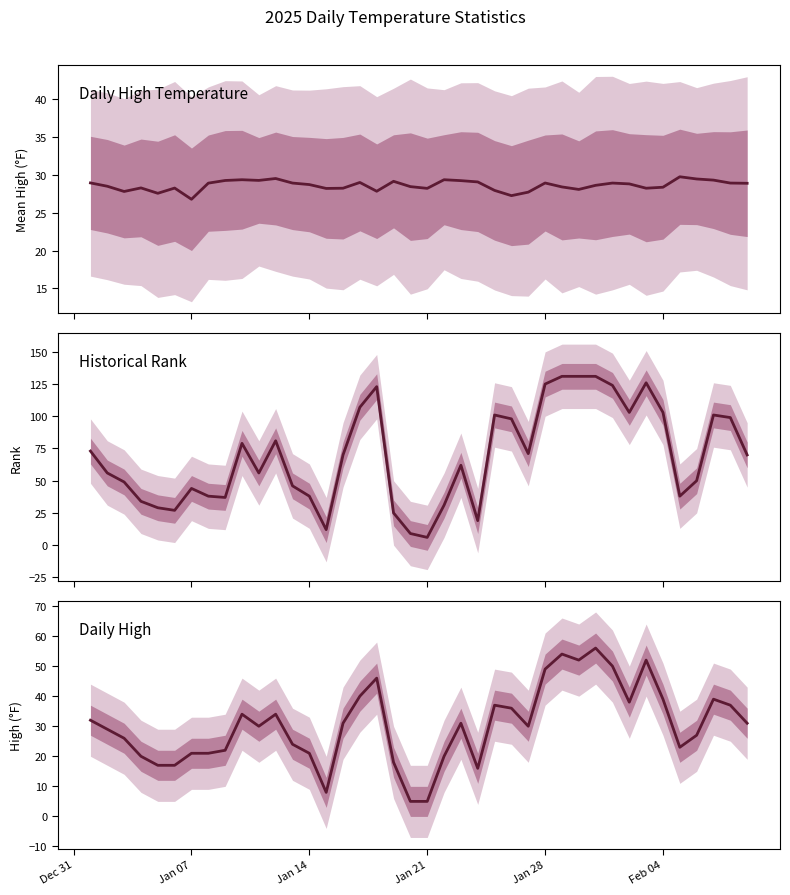

Reading right to left, list all the values displayed in this chart.

Daily High Temperature: 28.9	28.9	29.3	29.4	29.7	28.4	28.2	28.8	28.9	28.6	28.1	28.4	28.9	27.7	27.2	27.9	29.1	29.2	29.4	28.2	28.4	29.1	27.8	29.0	28.2	28.2	28.7	28.9	29.5	29.3	29.4	29.2	28.9	26.8	28.2	27.6	28.3	27.8	28.5	28.9
Historical Rank: 70.0	99.0	101.0	50.0	38.0	103.0	126.0	103.0	124.0	131.0	131.0	131.0	125.0	71.0	98.0	101.0	19.0	62.0	31.0	6.0	9.0	25.0	123.0	107.0	70.0	12.0	38.0	46.0	81.0	56.0	79.0	37.0	38.0	44.0	27.0	29.0	34.0	49.0	56.0	73.0
Daily High: 31.0	37.0	39.0	27.0	23.0	39.0	52.0	38.0	50.0	56.0	52.0	54.0	49.0	30.0	36.0	37.0	16.0	31.0	20.0	5.0	5.0	18.0	46.0	40.0	31.0	8.0	21.0	24.0	34.0	30.0	34.0	22.0	21.0	21.0	17.0	17.0	20.0	26.0	29.0	32.0